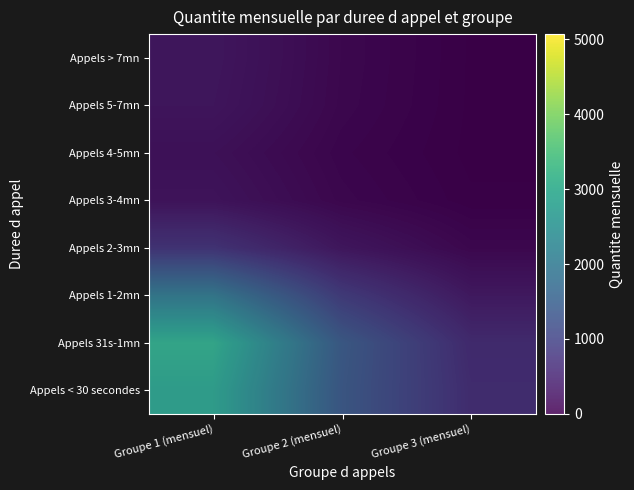

Where does the Appels 31s-1mn series first go above 1422?

Groupe 1 (mensuel)